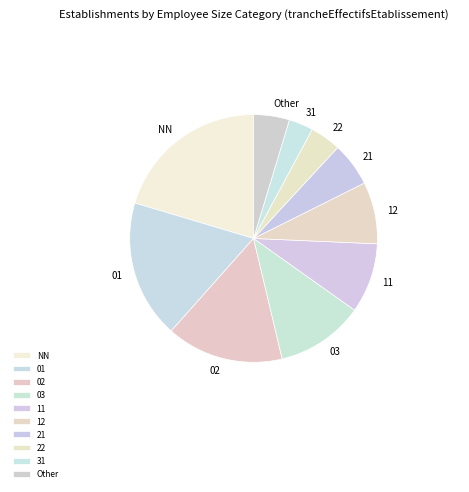

Rank the categories by value from highest to lowest.

NN, 01, 02, 03, 11, 12, 21, Other, 22, 31